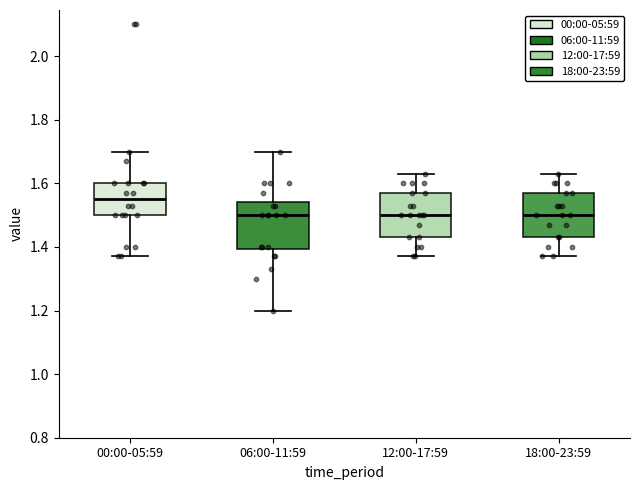

Which box's median line is the highest?

00:00-05:59